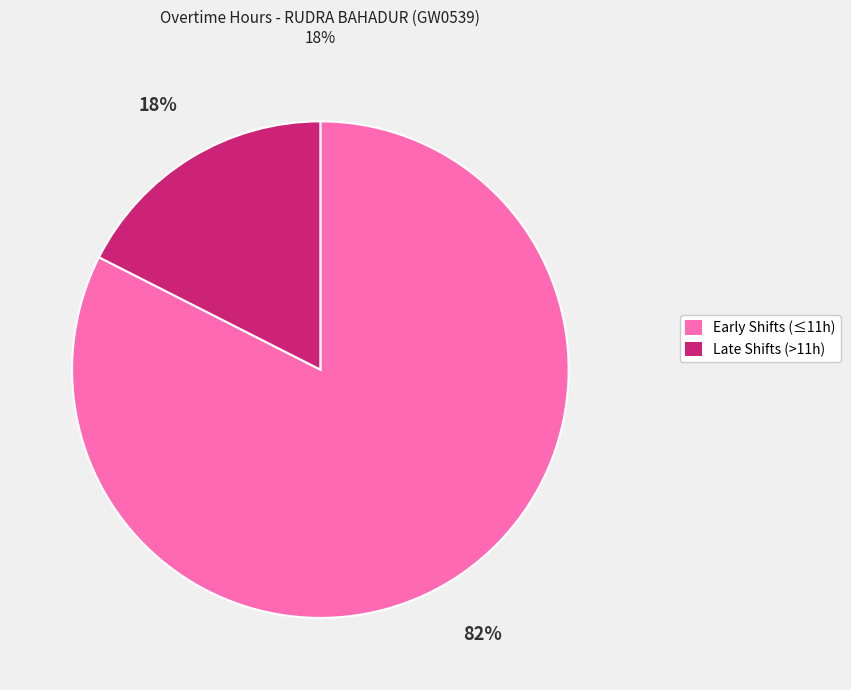

To the nearest percent, what is the average slice percentage?

50%